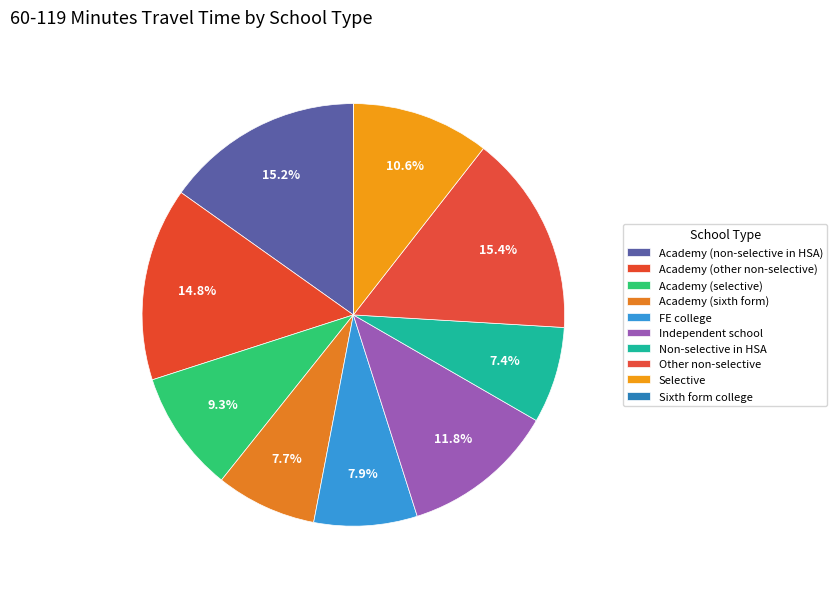

What percentage is NOT represented by Sixth form college?

100.0%